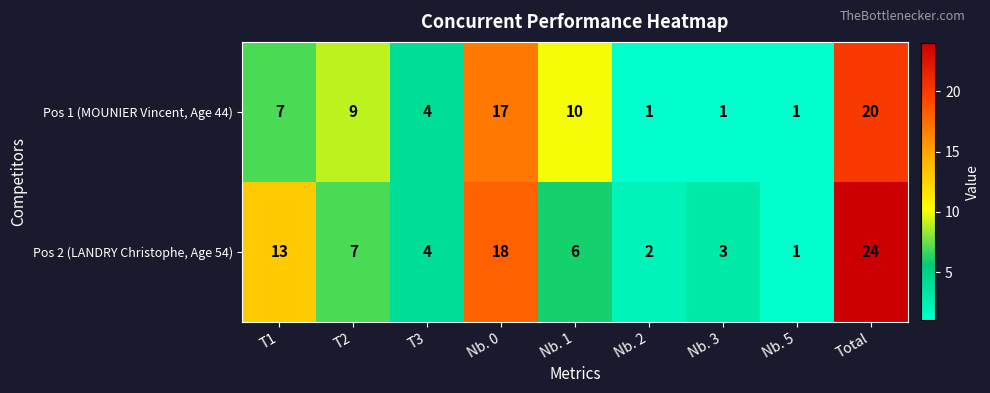

Rank the series by their average value, from lowest to highest.

Pos 1 (MOUNIER Vincent, Age 44), Pos 2 (LANDRY Christophe, Age 54)